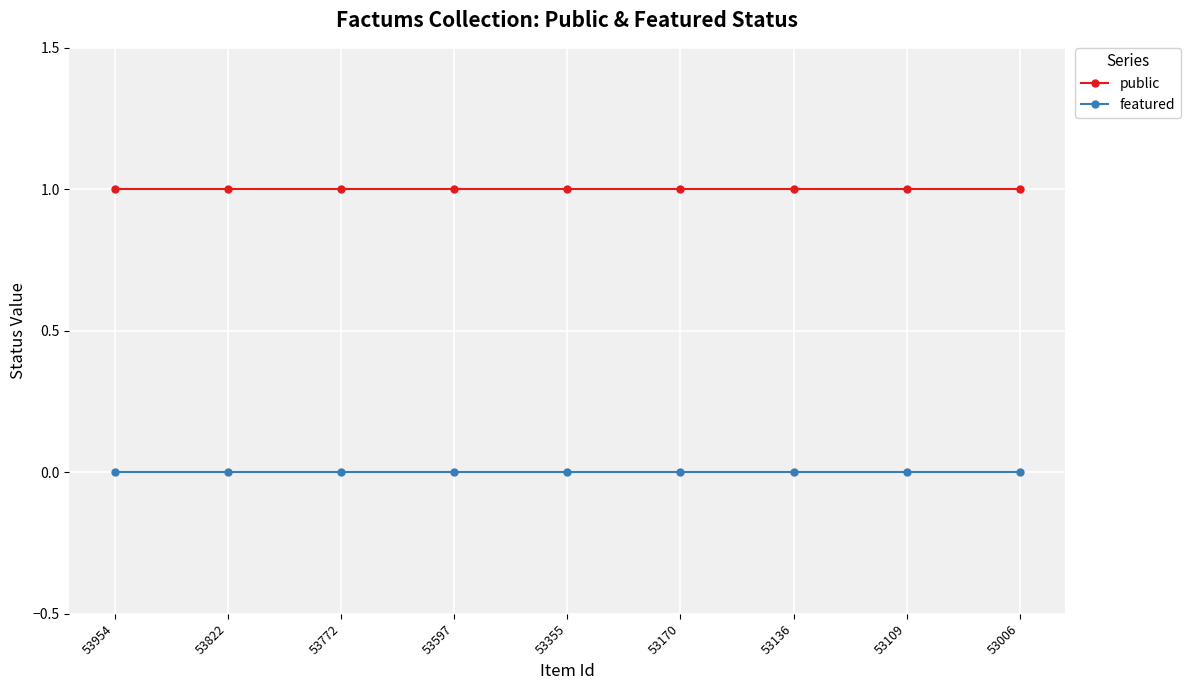

Reading left to right, transcribe all the data shown in this chart.

public: 53954=1	53822=1	53772=1	53597=1	53355=1	53170=1	53136=1	53109=1	53006=1
featured: 53954=0	53822=0	53772=0	53597=0	53355=0	53170=0	53136=0	53109=0	53006=0